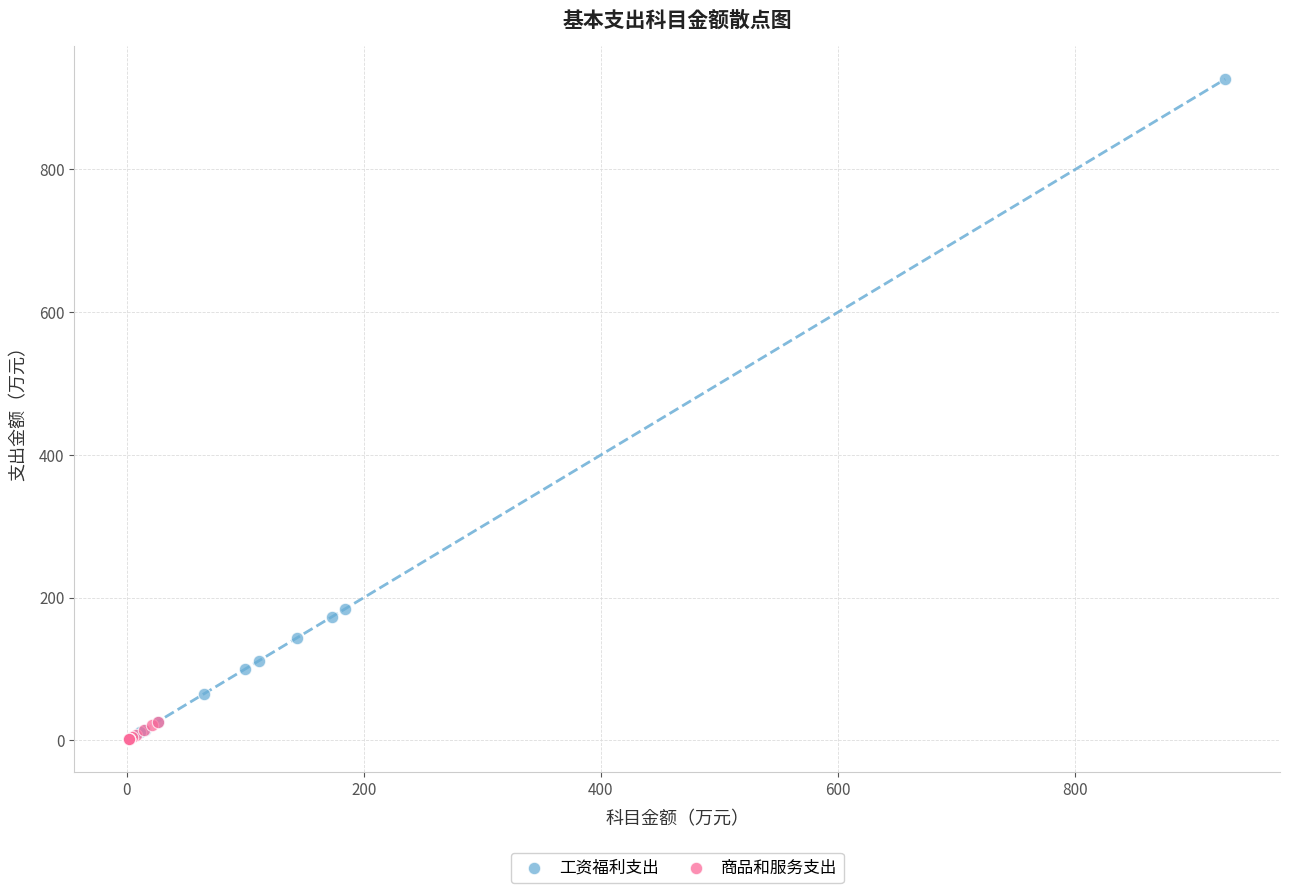

What are all the series names shown in the legend?

工资福利支出, 商品和服务支出